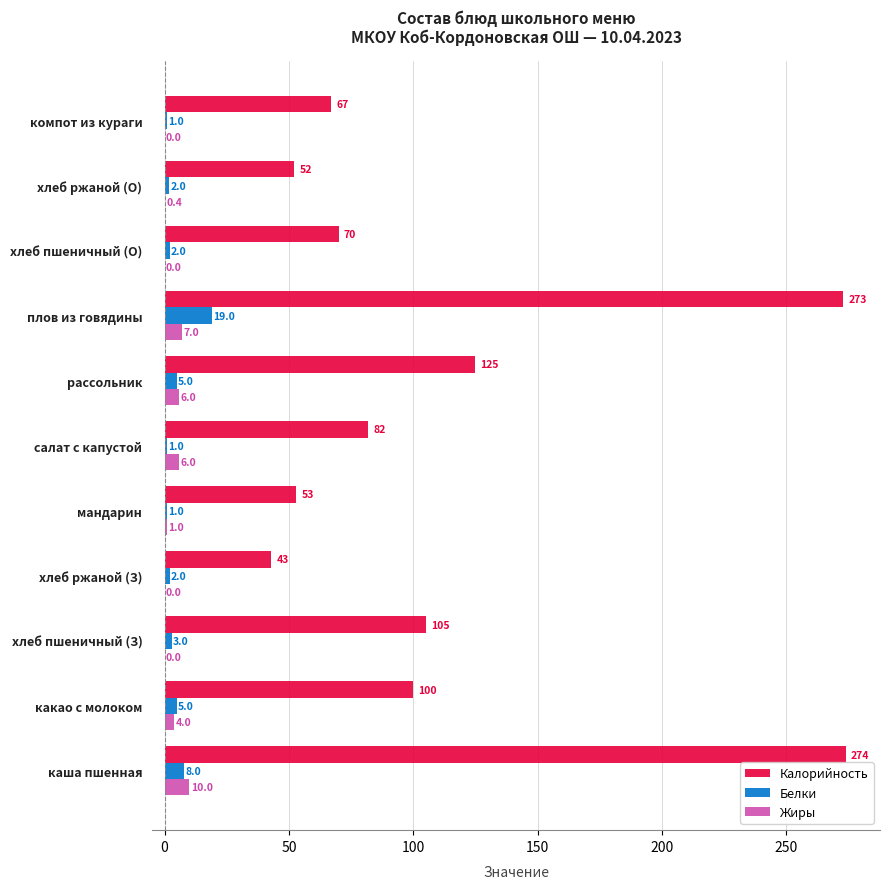

At which category is the sum across all series the highest?

плов из говядины